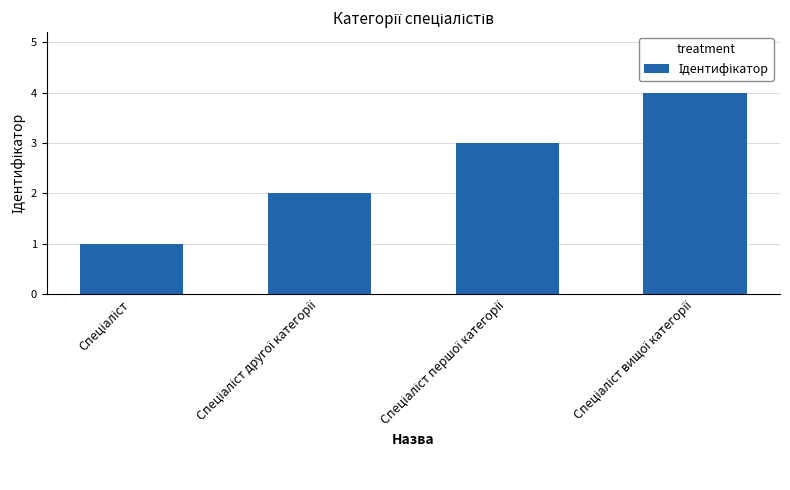

What is the greatest value displayed?

4